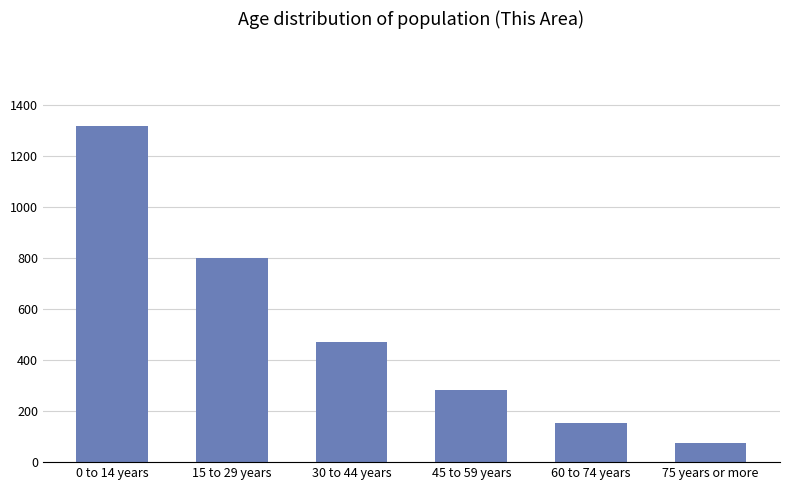

Reading right to left, list all the values displayed in this chart.

74	153	284	470	799	1318